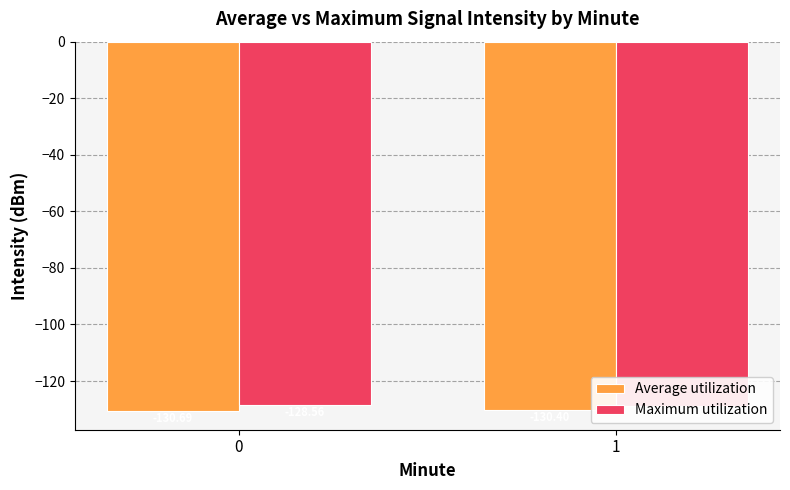

How many groups of bars are there?

2